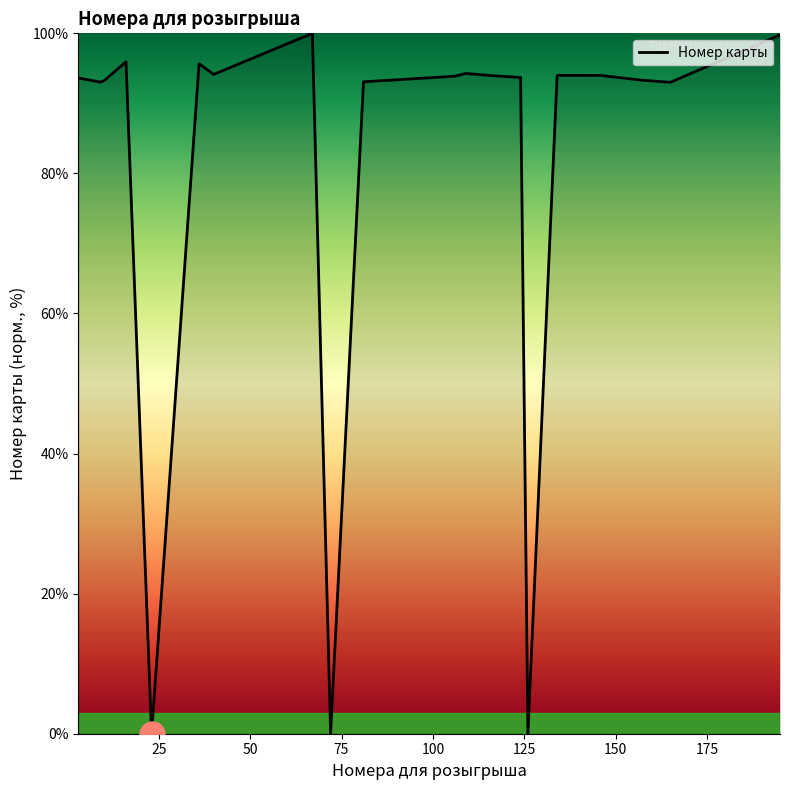

What is the maximum value shown in the chart?

100.0